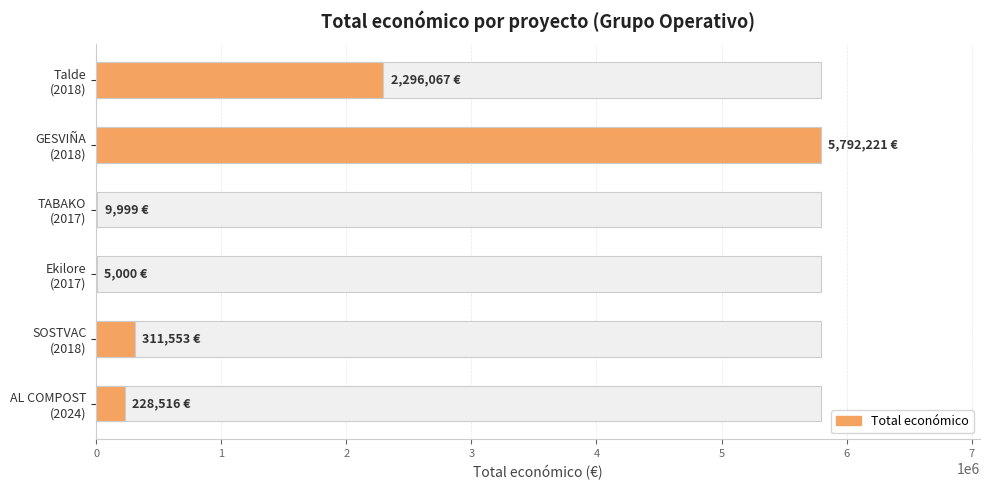

What is the value of the 4th bar from the left?

9999